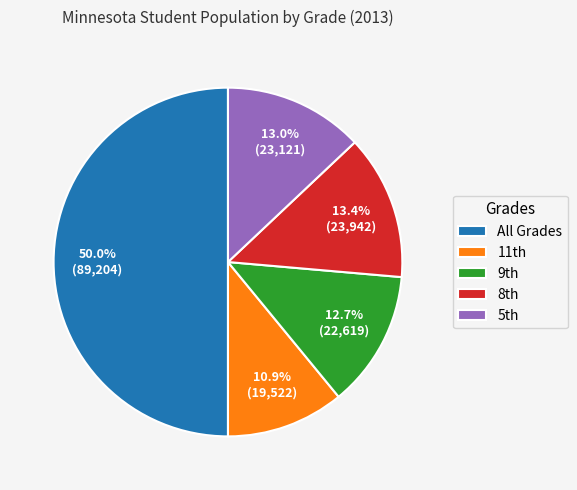

What is the smallest slice in the pie chart?

11th